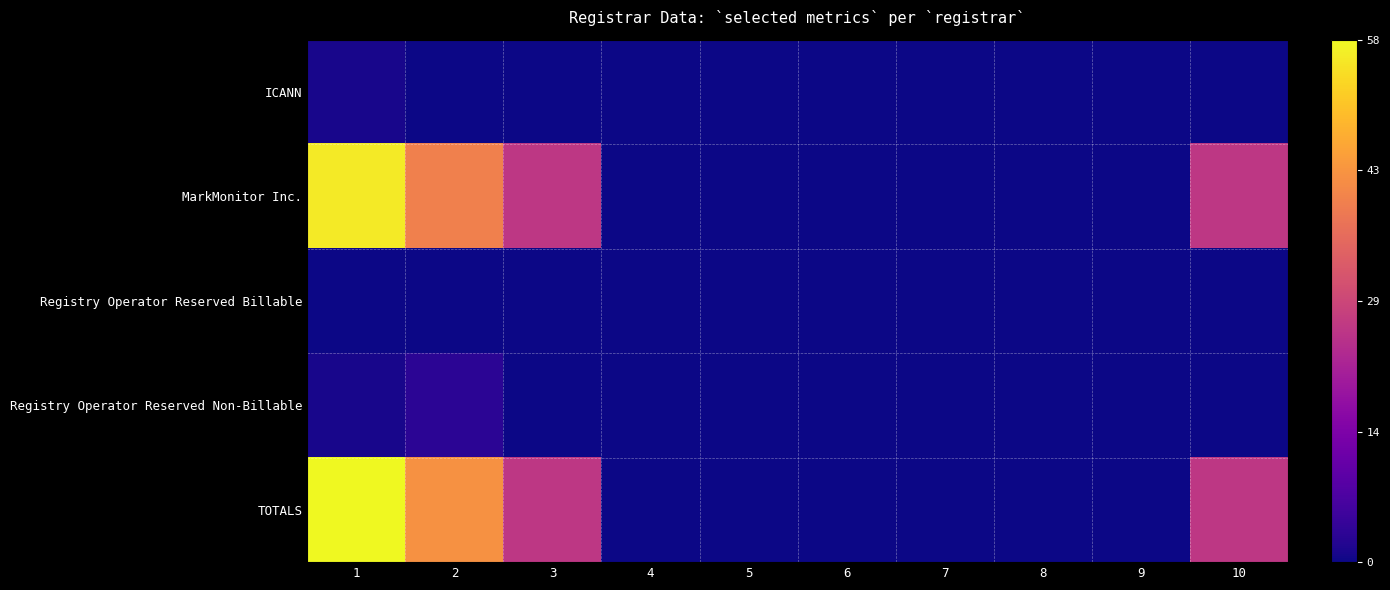

Between 6 and 7, which series saw the biggest shift?

ICANN